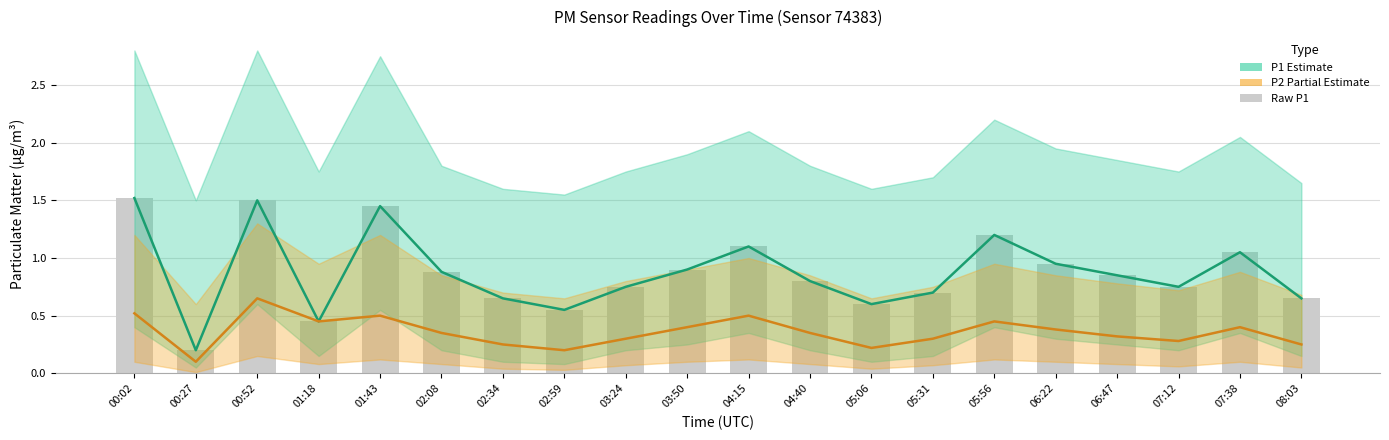

Is it true that P1 raw equals 0.7 at 05:31?

True